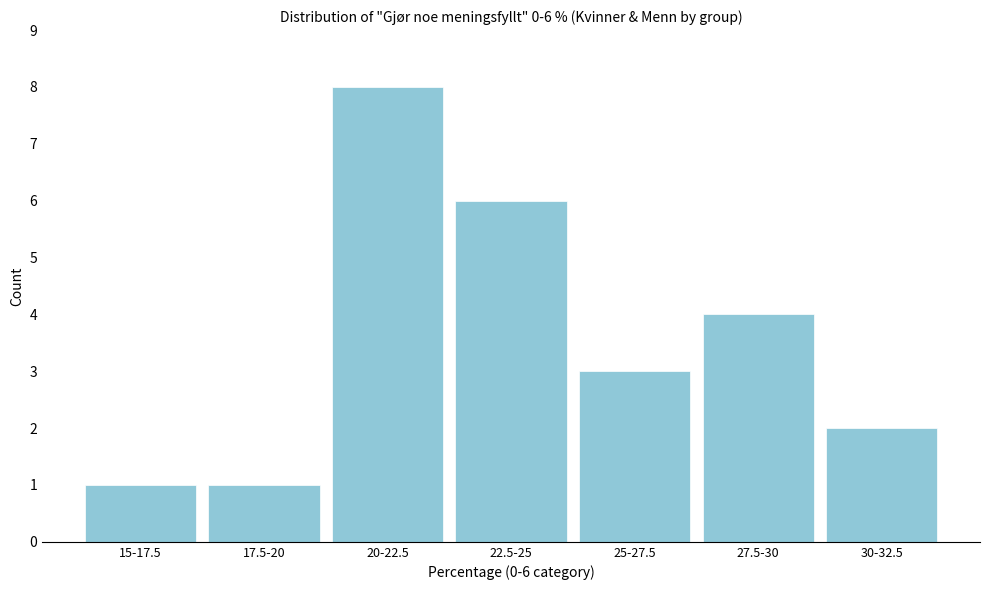

Reading left to right, extract all data points from this chart.

1	1	8	6	3	4	2